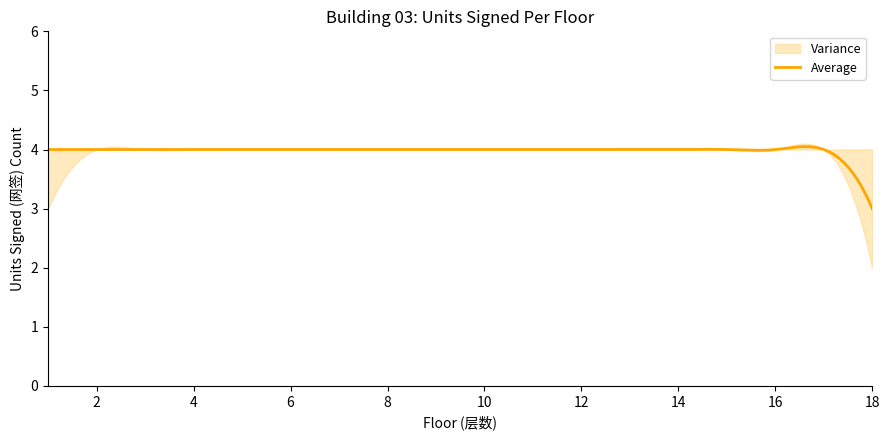

Reading left to right, extract all data points from this chart.

Average: 1=4	2=4	3=4	4=4	5=4	6=4	7=4	8=4	9=4	10=4	11=4	12=4	13=4	14=4	15=4	16=4	17=4	18=3
Upper: 1=4	2=4	3=4	4=4	5=4	6=4	7=4	8=4	9=4	10=4	11=4	12=4	13=4	14=4	15=4	16=4	17=4	18=4
Lower: 1=3	2=4	3=4	4=4	5=4	6=4	7=4	8=4	9=4	10=4	11=4	12=4	13=4	14=4	15=4	16=4	17=4	18=2